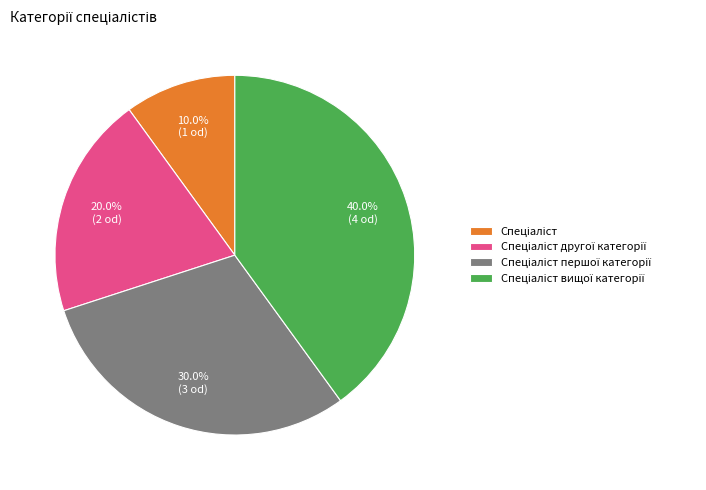

How many segments does this pie chart have?

4